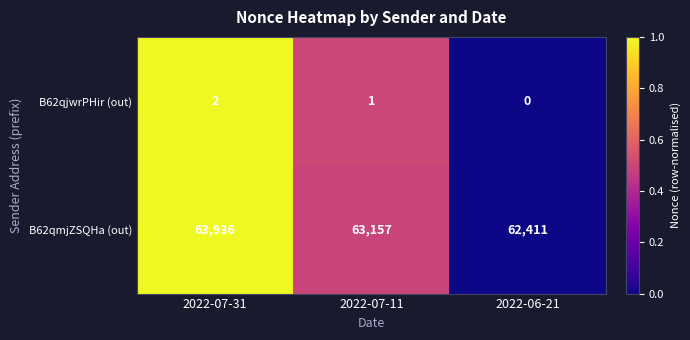

Rank the series at 2022-07-11 from lowest to highest value.

B62qjwrPHir (out), B62qmjZSQHa (out)